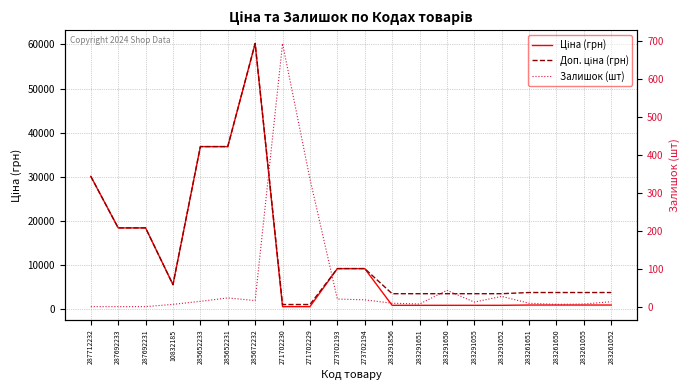

Which category has the highest value in the Ціна (грн) series?

285672232